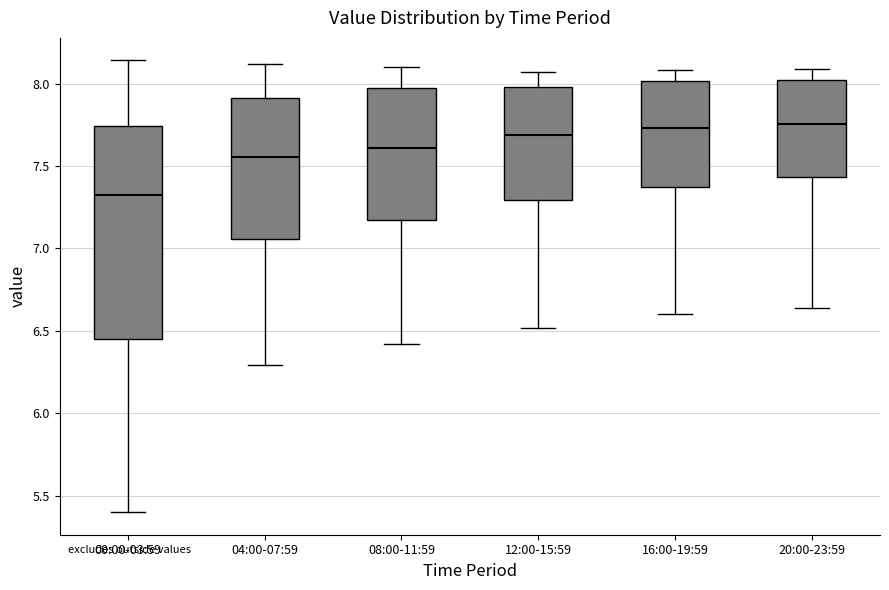

Which box has the lowest median line?

00:00-03:59